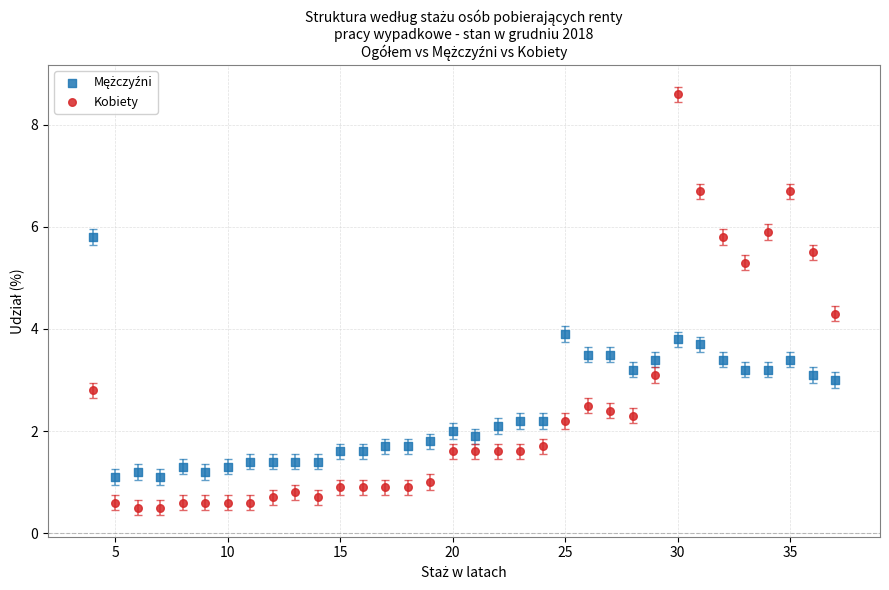

Across all series, what Y value is closest to 4?

3.9